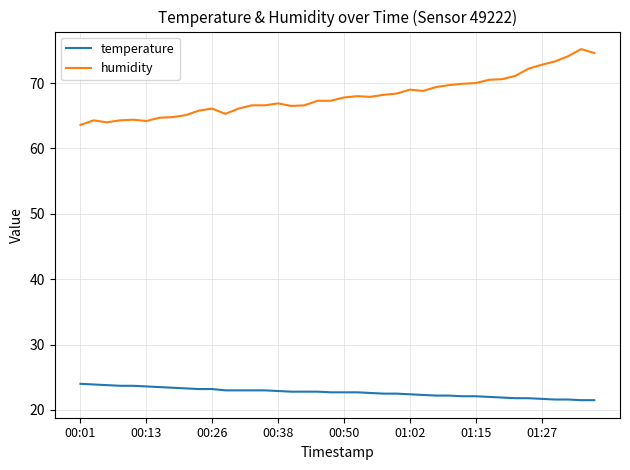

What is the minimum value for humidity?

63.6